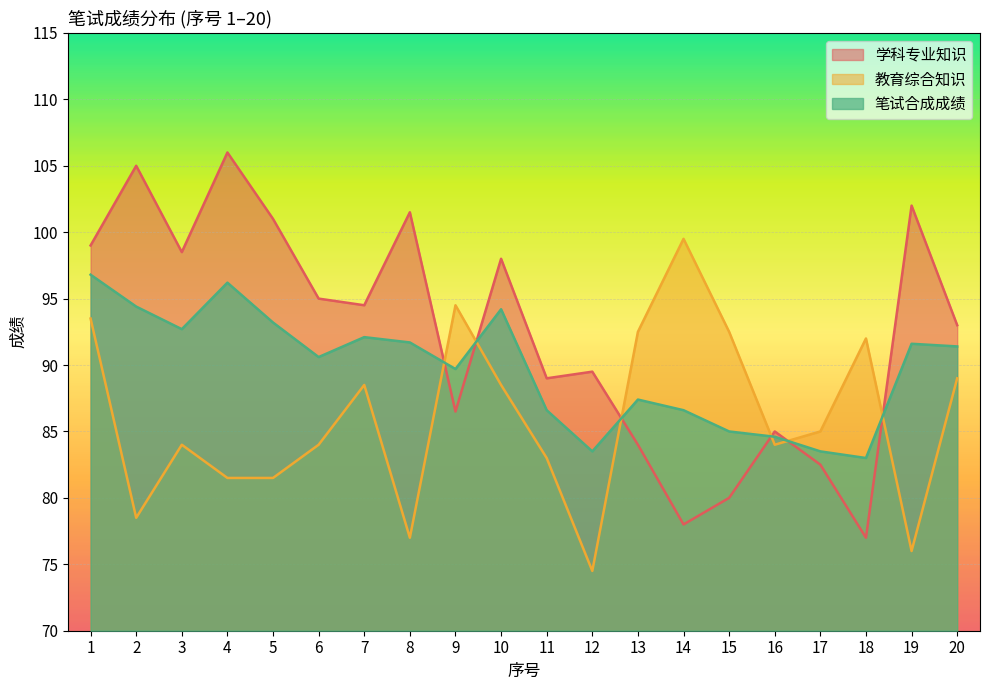

Is the value of 学科专业知识 at 7 greater than the value of 笔试合成成绩 at 14?

Yes